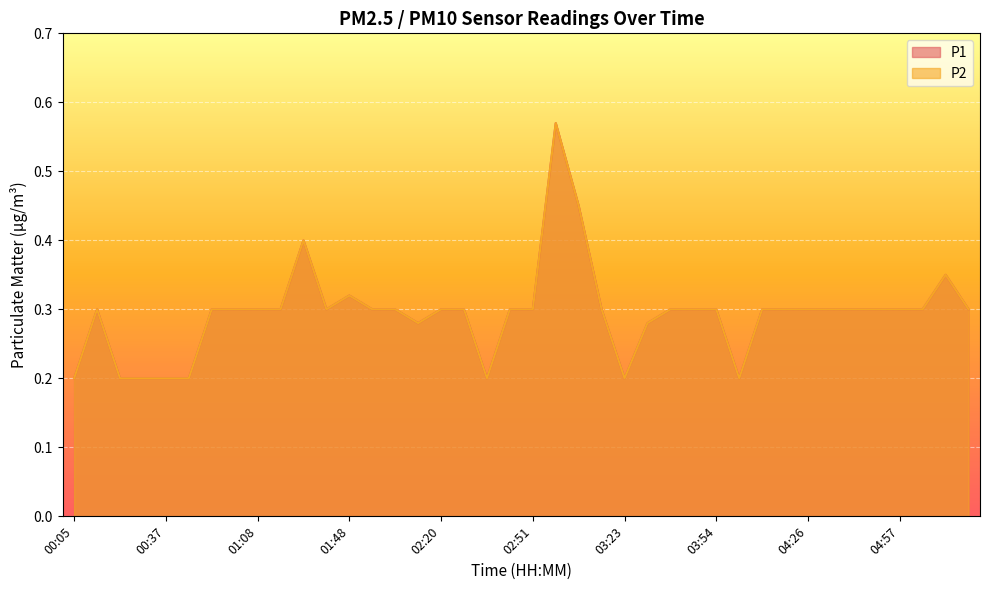

True or false: P1 and P2 cross at least once.

False